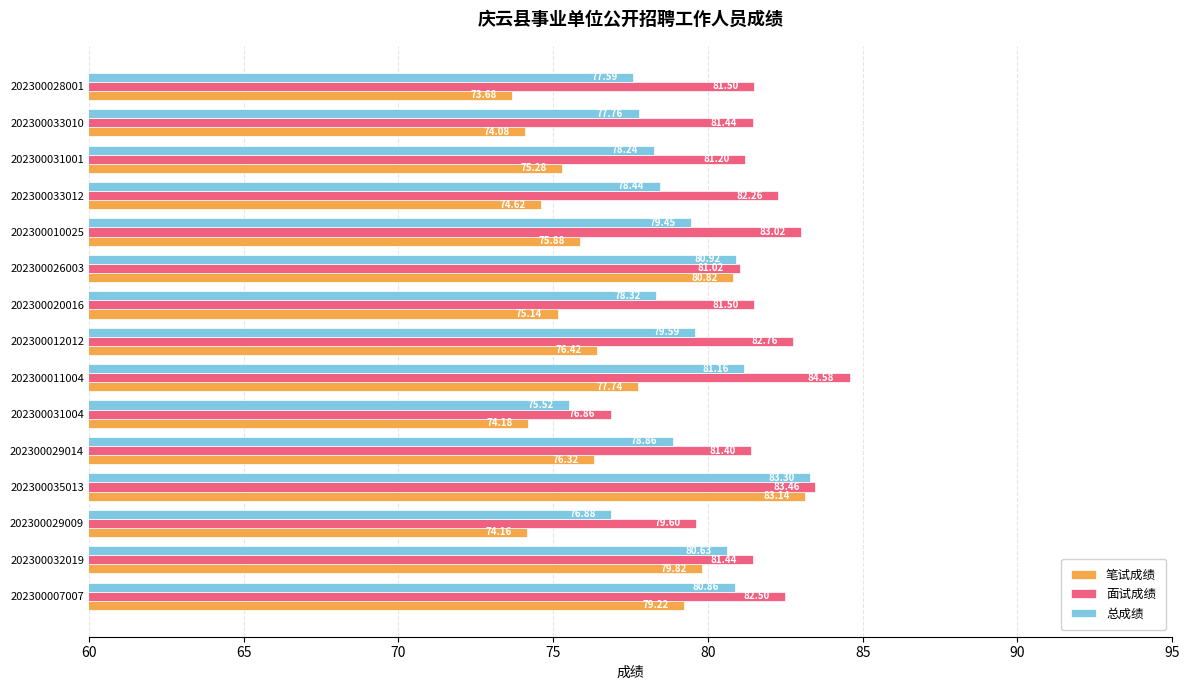

What is the sum of all 总成绩 values?

1187.5